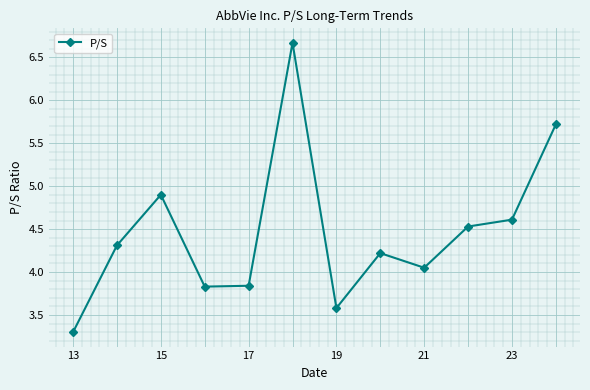

What is the difference between the maximum and second lowest values?

3.1